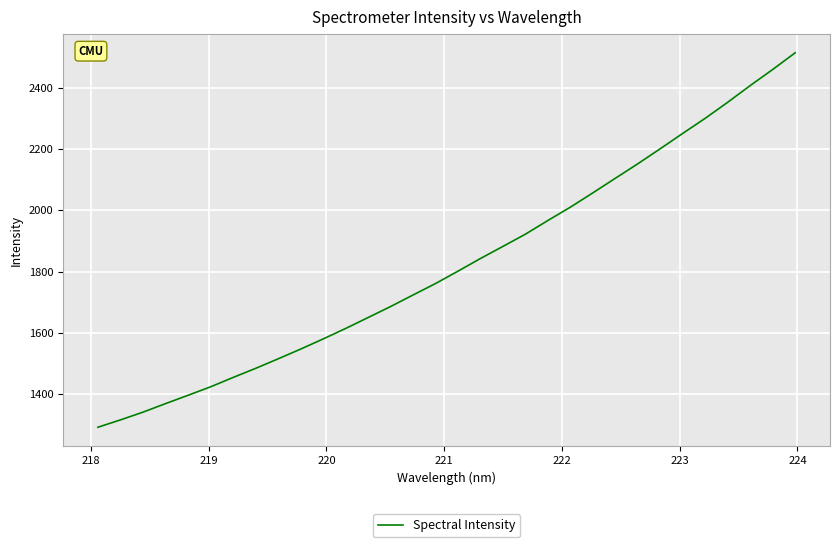

What is the minimum value shown in the chart?

1292.2